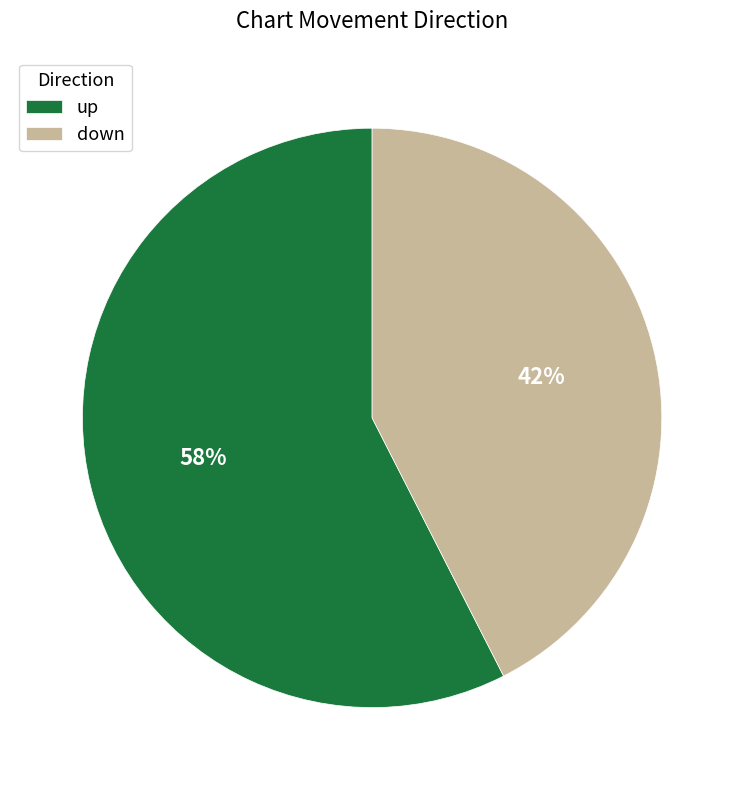

Is the sum of down and up greater than half?

Yes